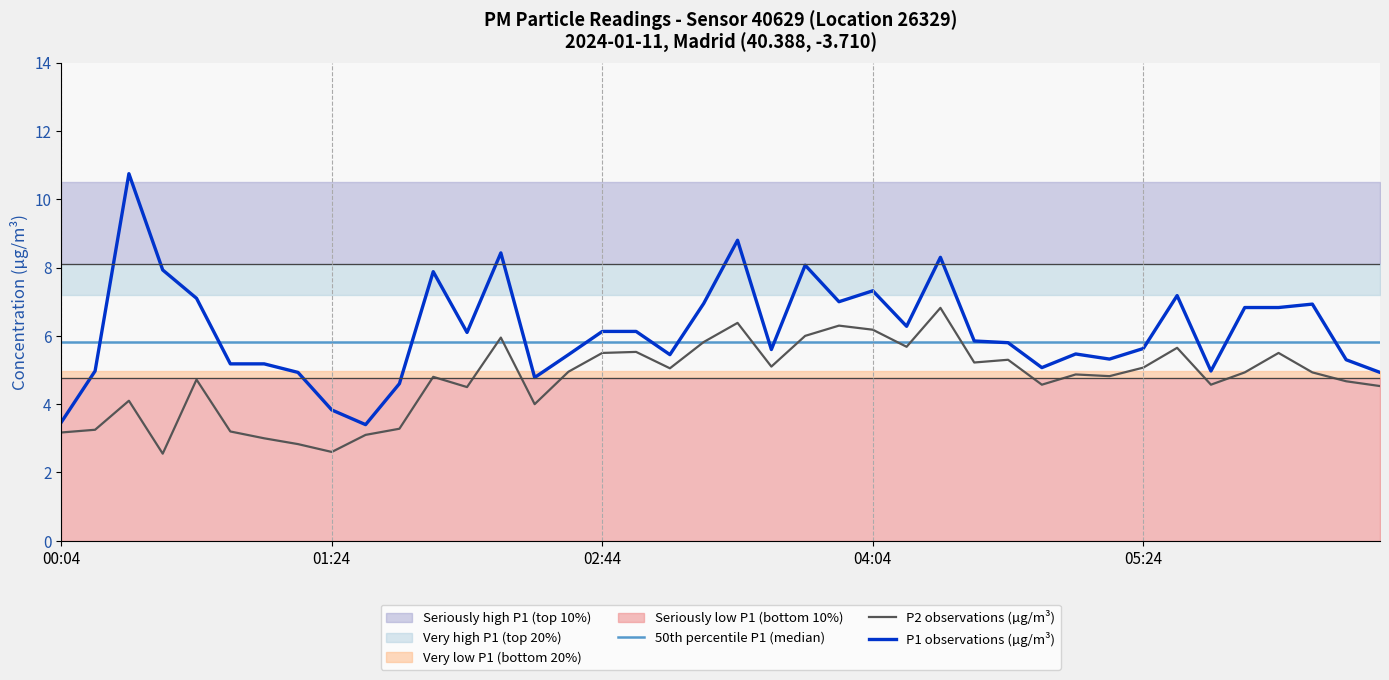

The P2 observations (µg/m³) series shows 6.2 at 04:04. True or false?

True